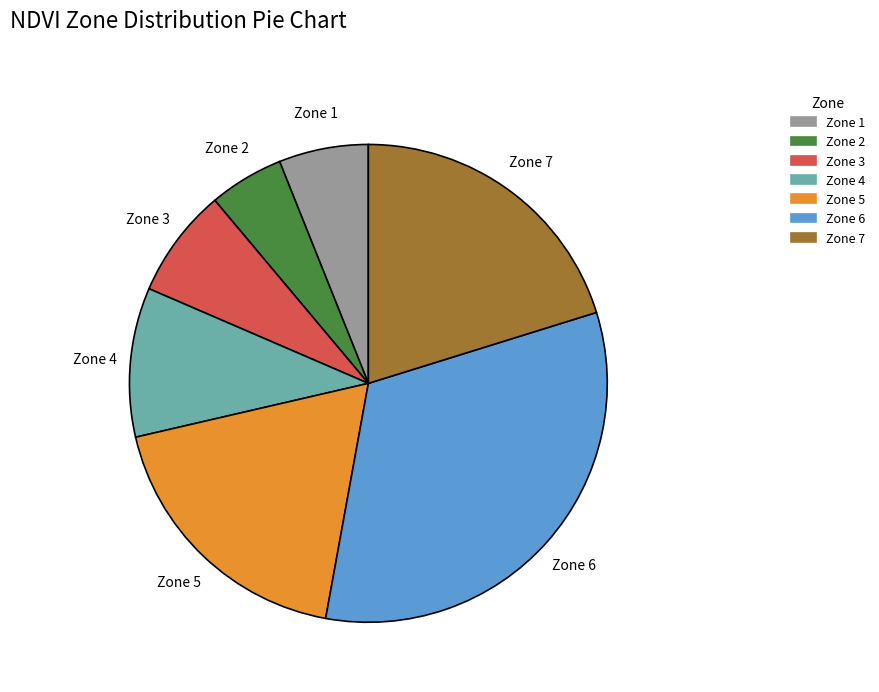

Does Zone 1 represent more than half of the total?

No